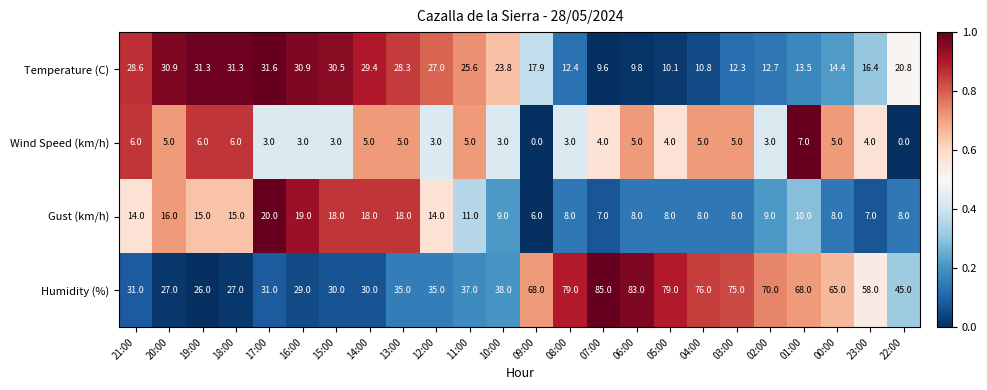

What is the difference between the maximum and second lowest values in the Gust (km/h) series?

13.0